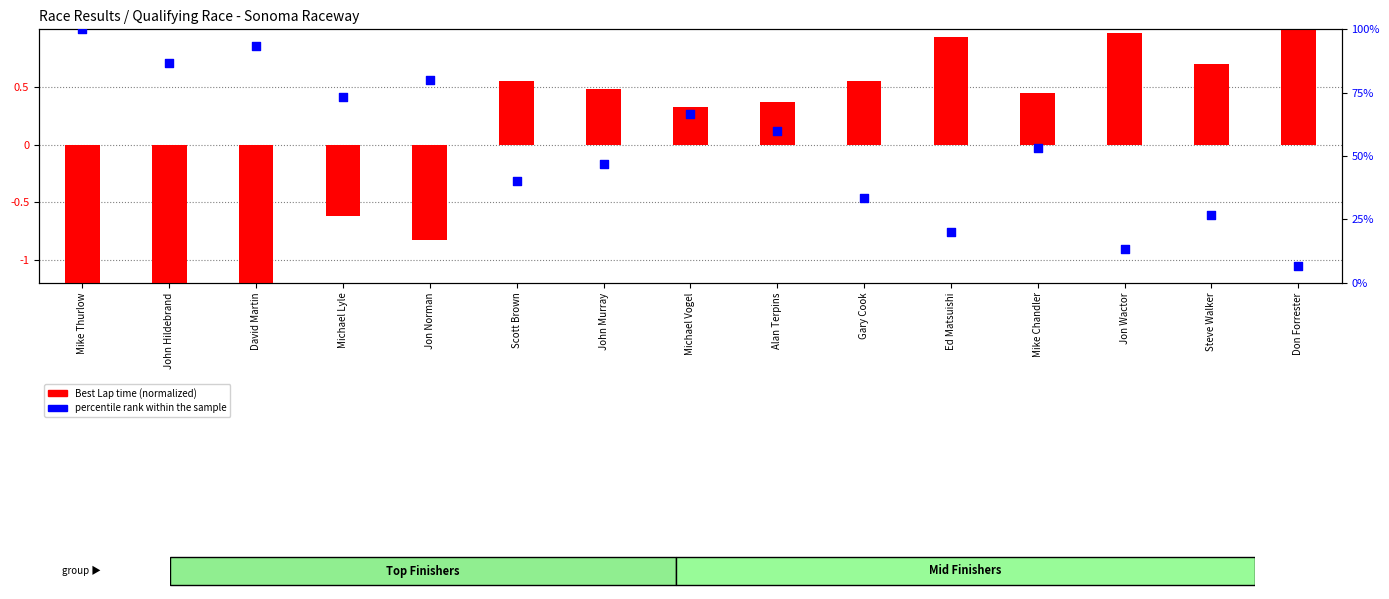

What is the change in value from Alan Terpins to Ed Matsuishi?

-40.0